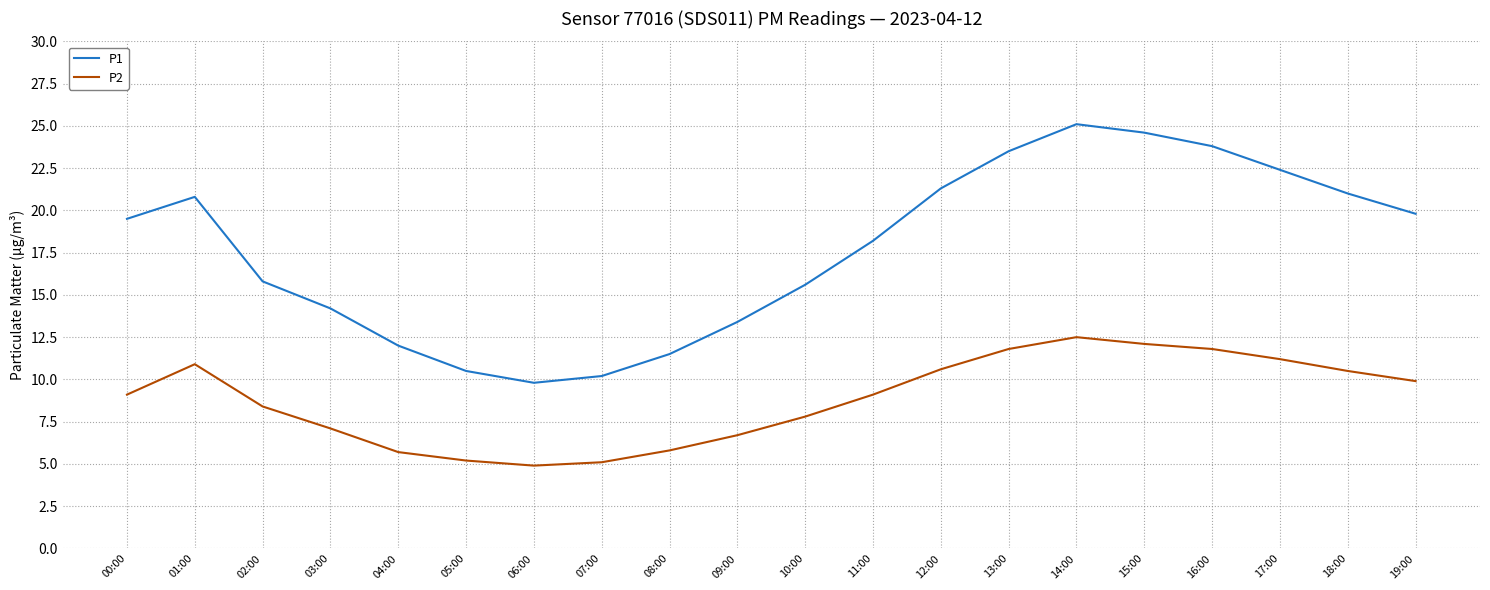

True or false: P1 and P2 intersect in this chart.

False